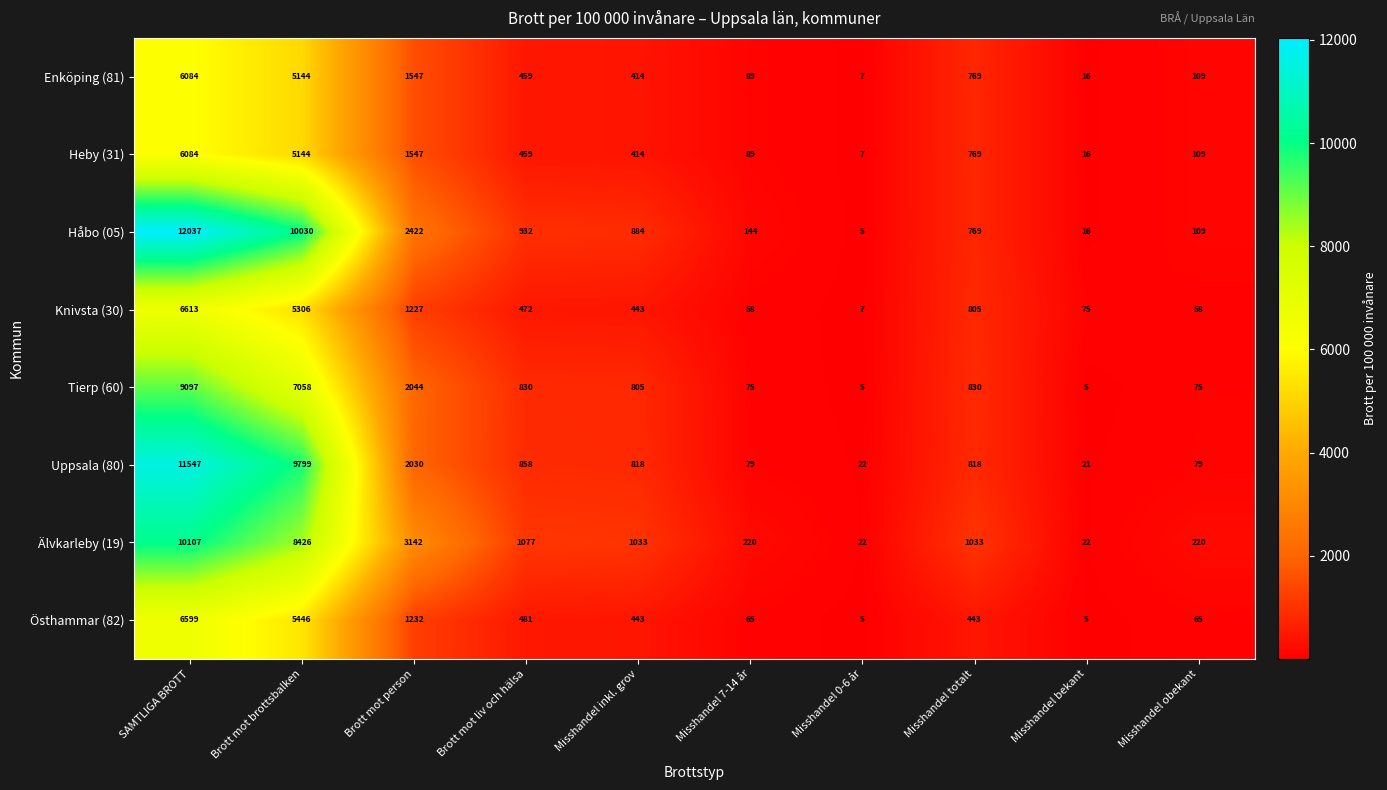

Where is Östhammar (82) nearest to the value 3302?

Brott mot person